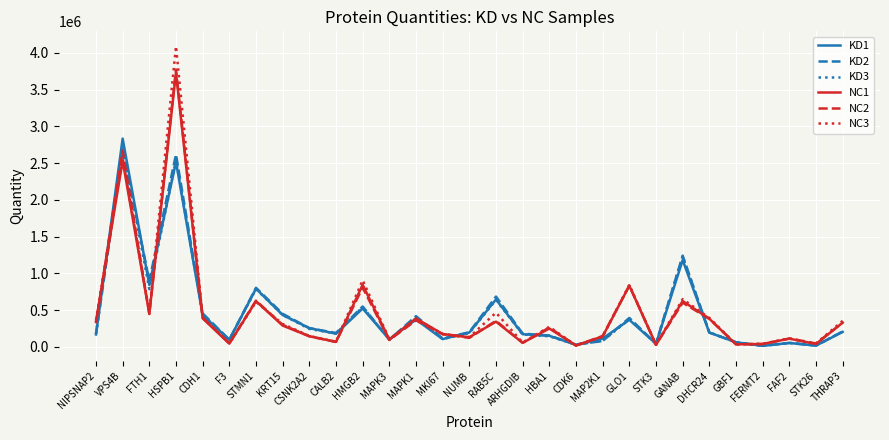

The value of KD2 at KRT15 is 738473.9. True or false?

False